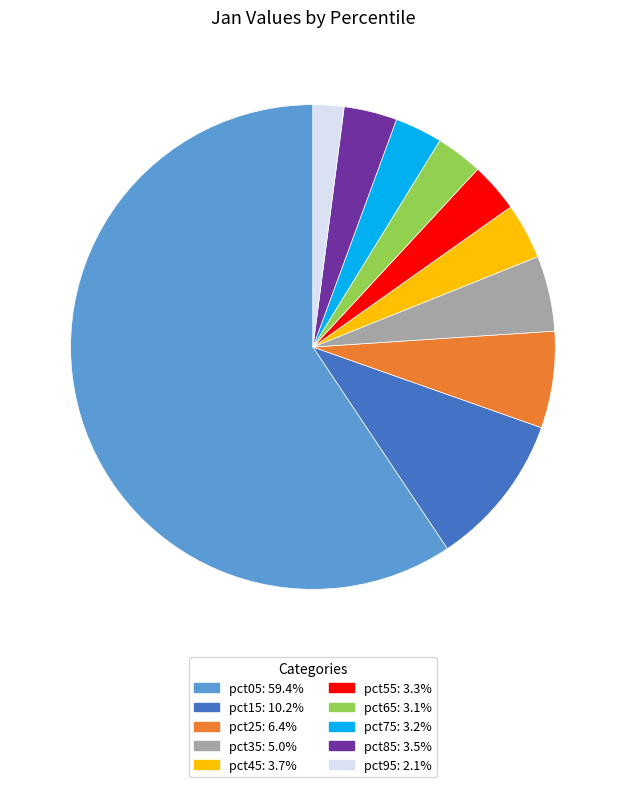

Do pct05 and pct85 together represent more than half of the pie?

Yes